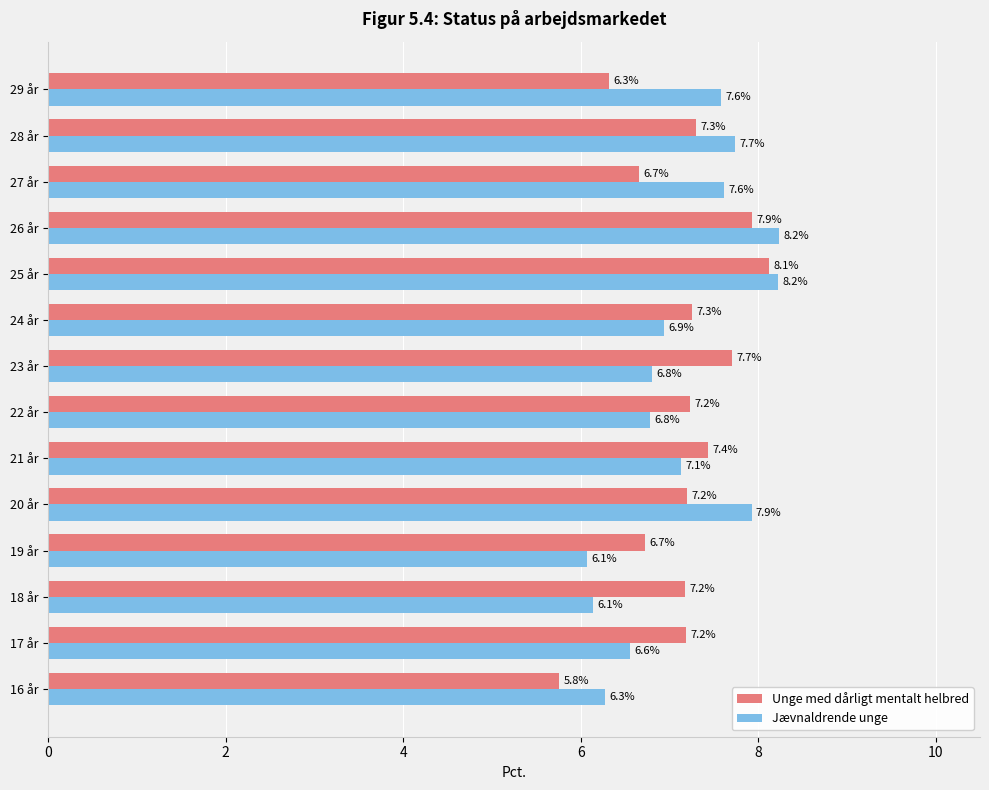

Is it true that Jævnaldrende unge equals 8.2 at 25 år?

True